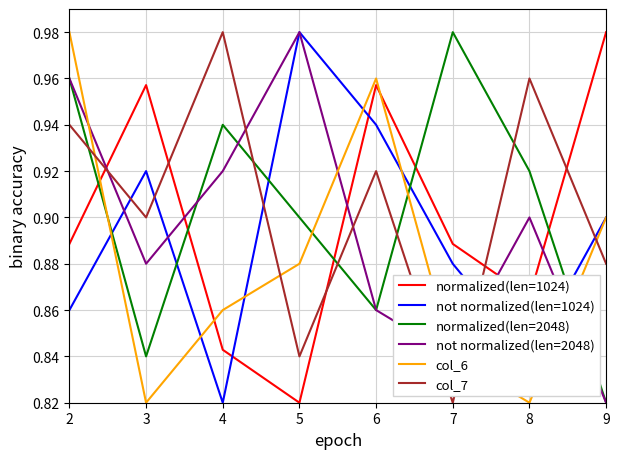

What is the difference between the normalized(len=1024) values at 3 and 8?

0.1